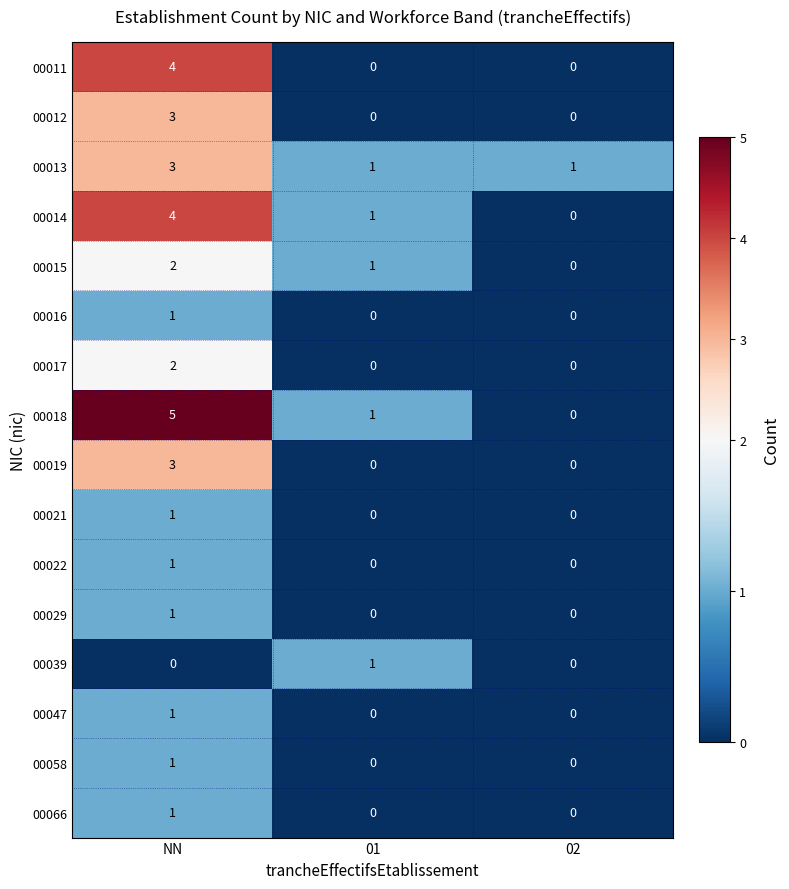

At which category is the sum across all series the highest?

NN